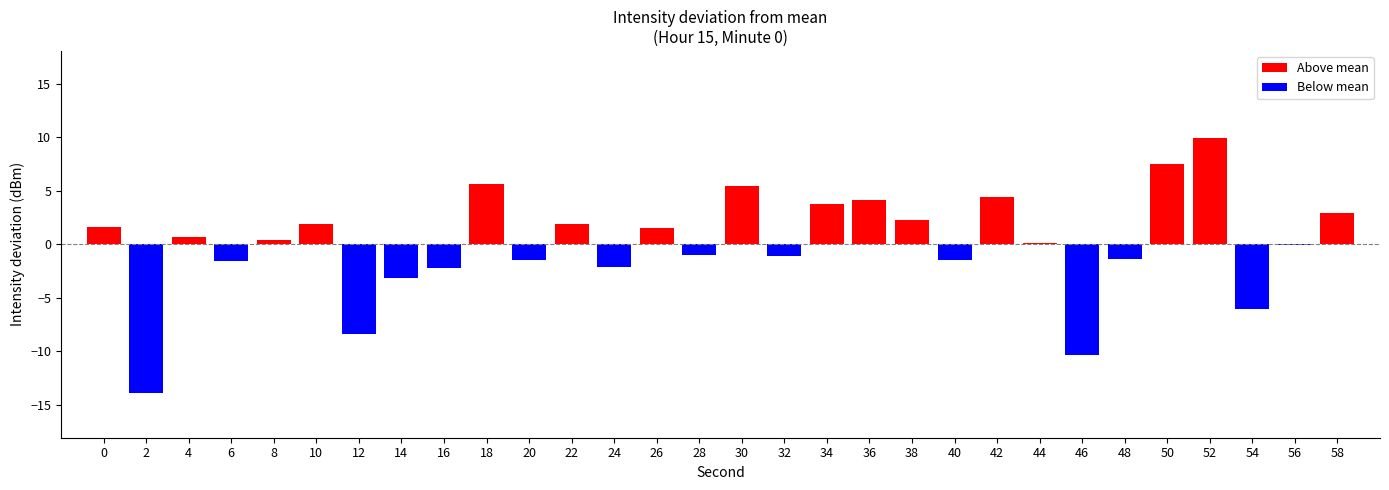

Are the bars grouped side by side (vs. stacked)?

No